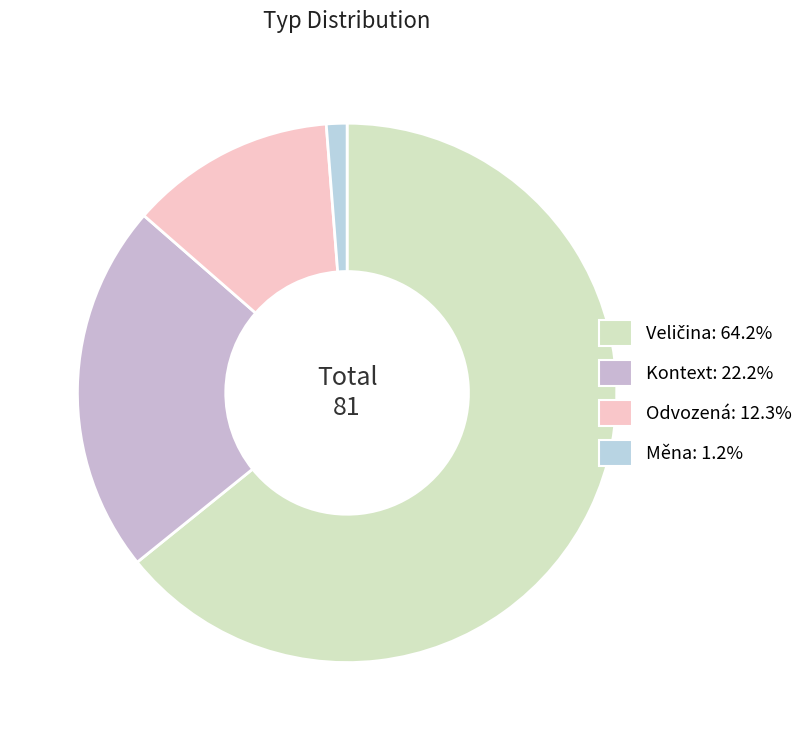

How many segments does this pie chart have?

4